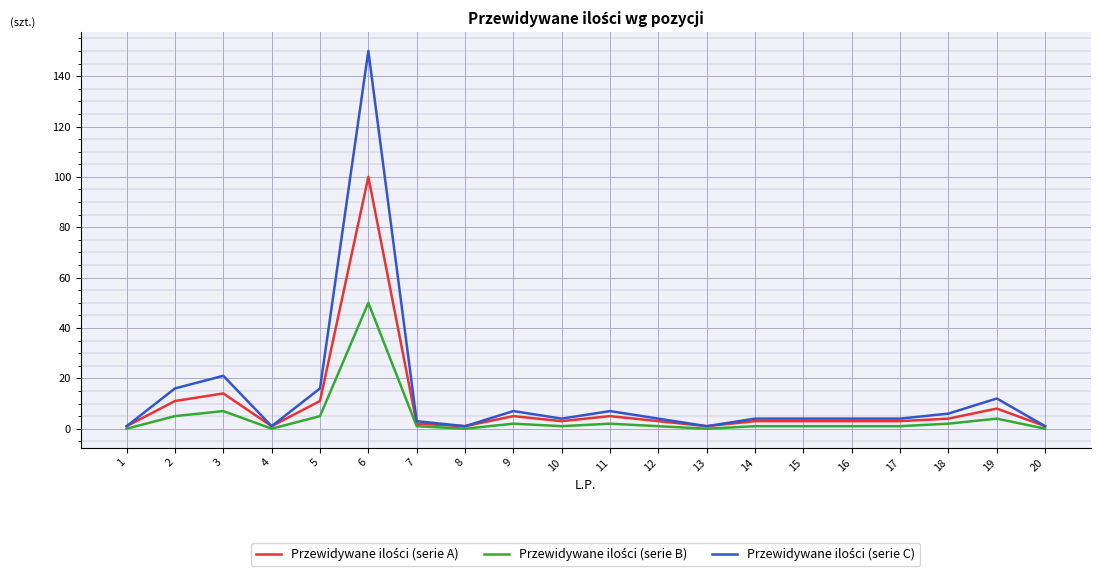

At which category is the sum across all series the highest?

6